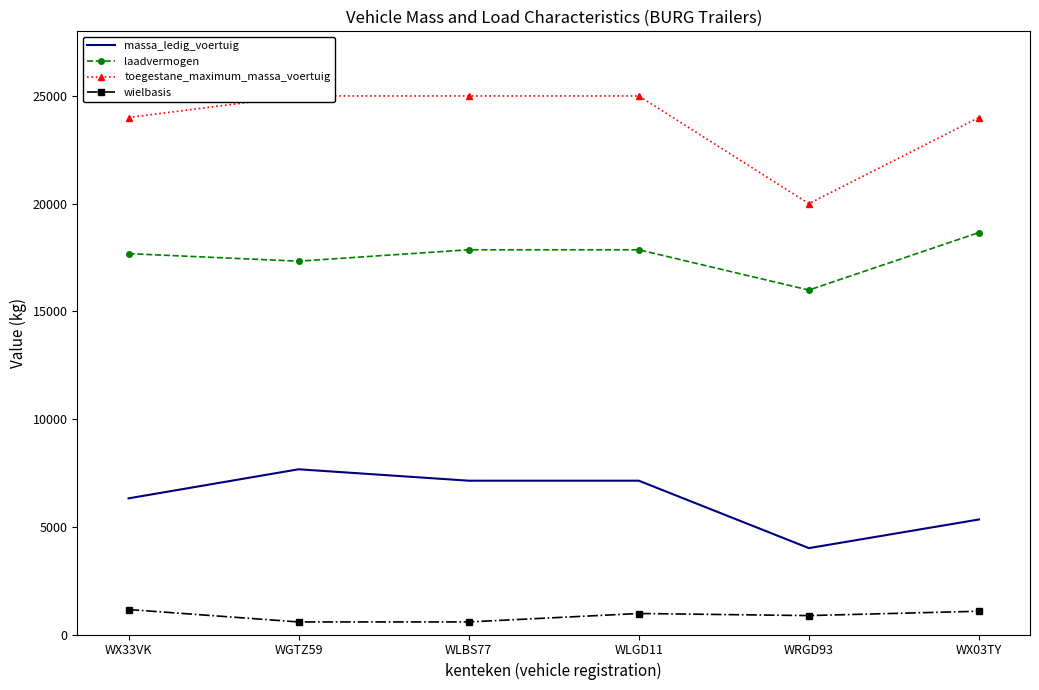

What is the value of the wielbasis point at the 1st from the left?

1160